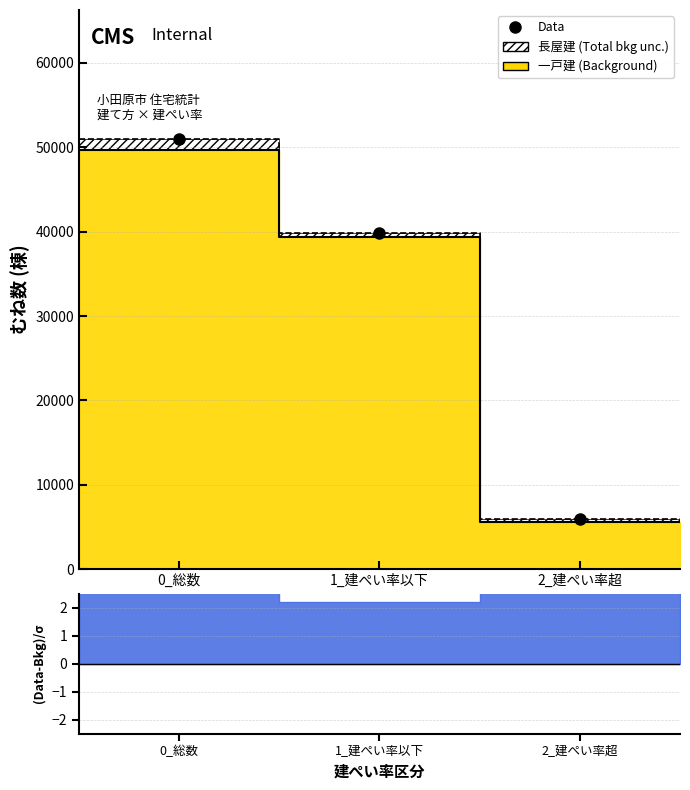

How many values are between 5900 and 50960?

3